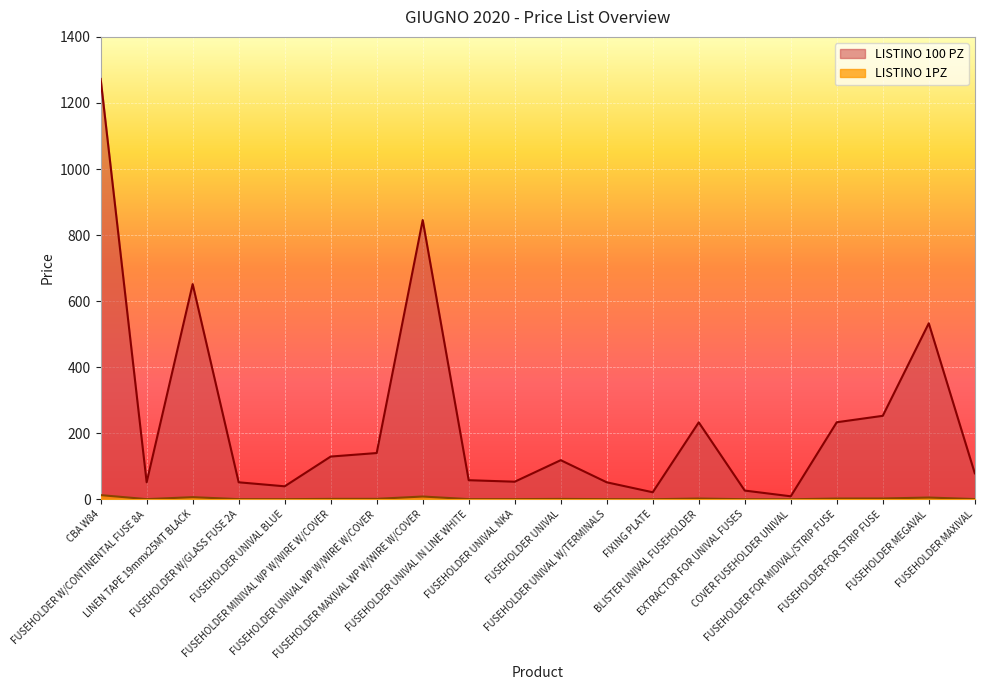

What is the greatest value displayed?

1272.7